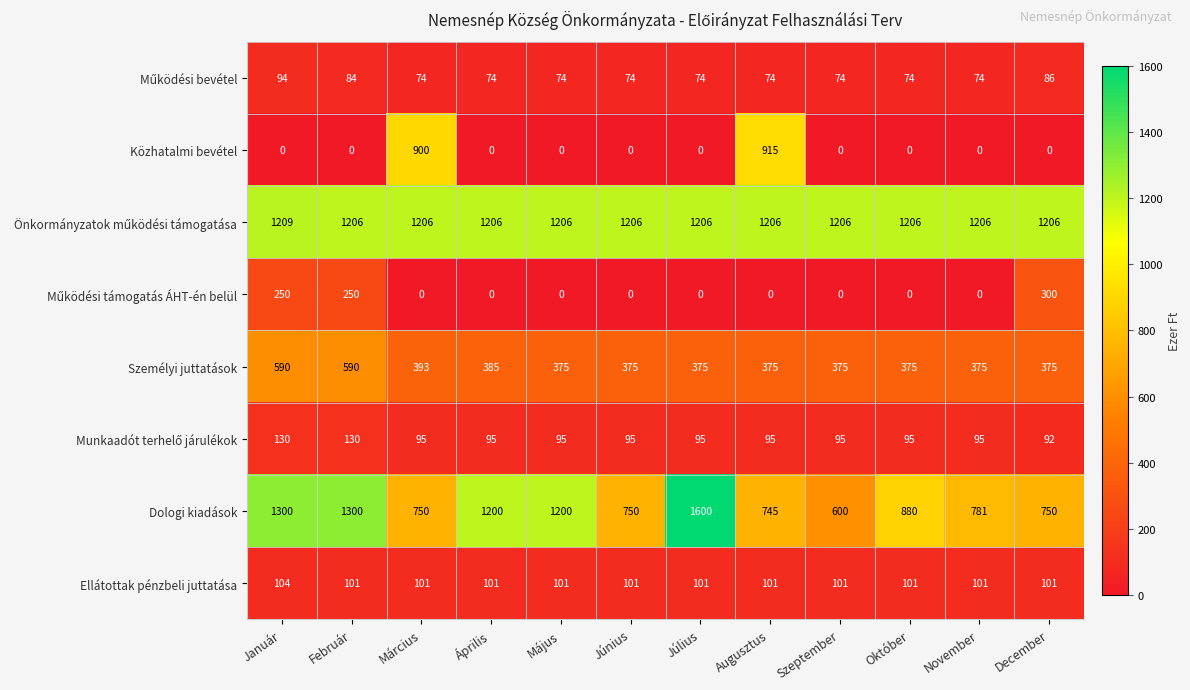

How many data points does each series have?

12